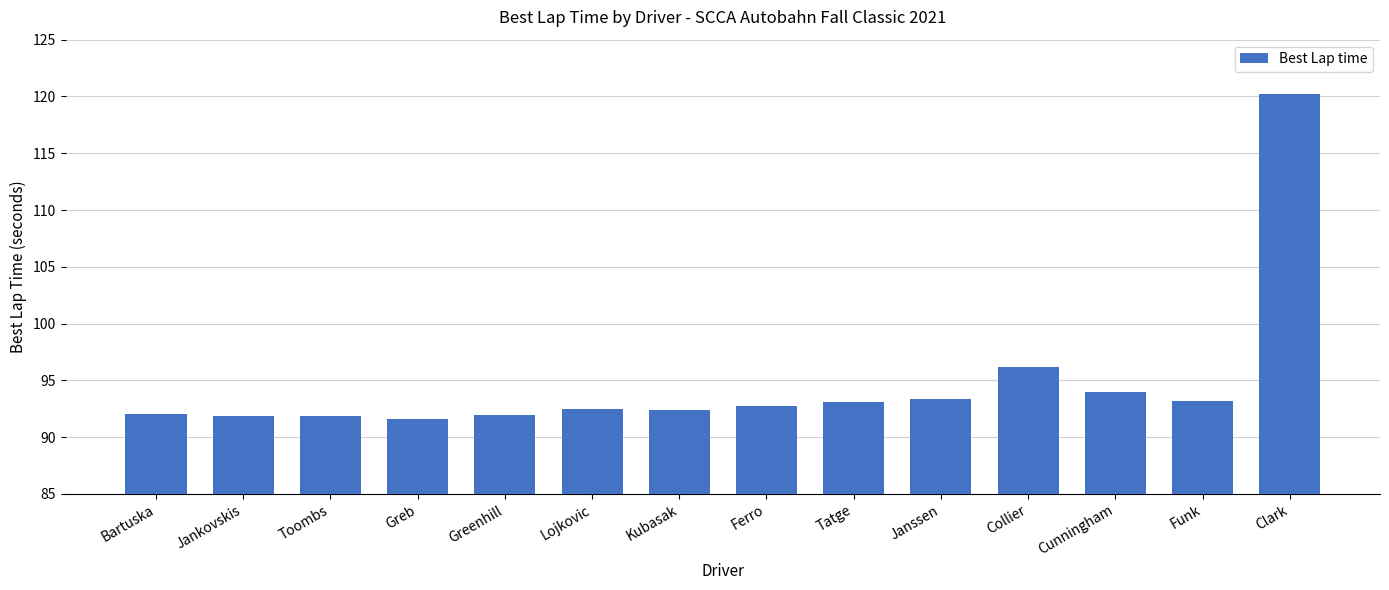

What is the minimum value shown in the chart?

91.6